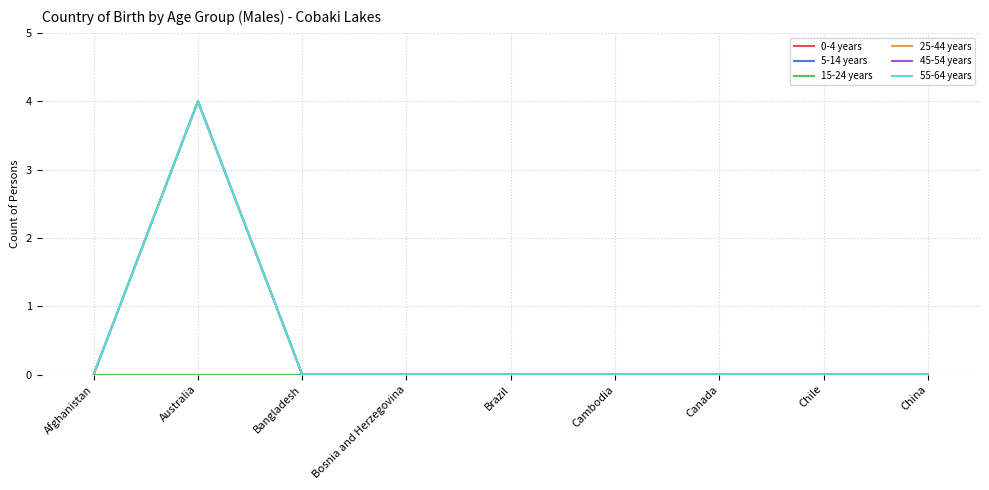

Does the chart have visible grid lines?

Yes